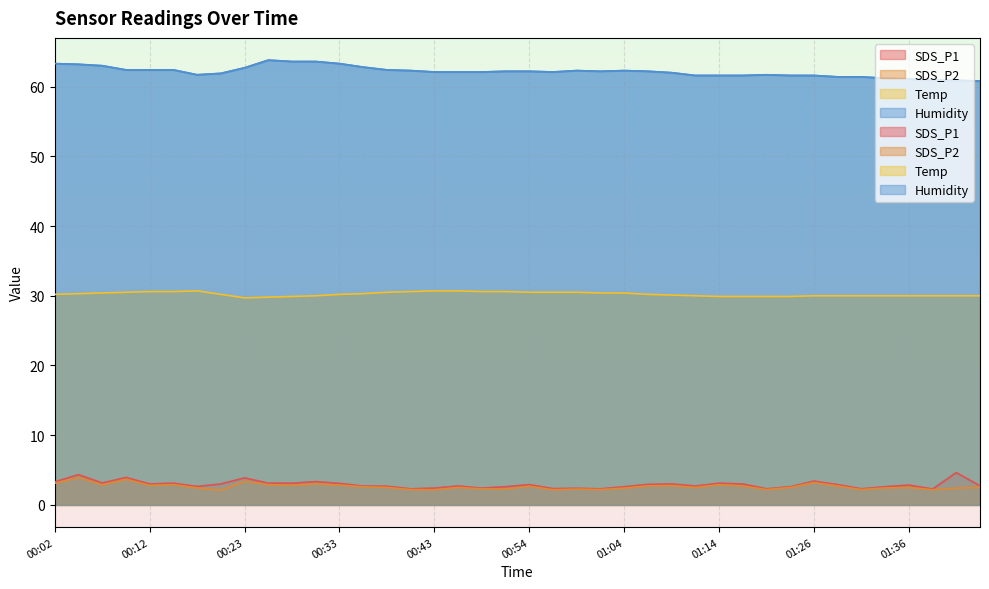

Reading right to left, transcribe all the data shown in this chart.

SDS_P1: 2.7	4.6	2.3	2.8	2.6	2.3	2.9	3.4	2.6	2.3	3.0	3.1	2.7	3.0	2.9	2.6	2.3	2.4	2.3	2.9	2.6	2.4	2.7	2.4	2.3	2.7	2.7	3.1	3.3	3.1	3.1	3.9	3.0	2.6	3.1	3.0	3.9	3.1	4.3	3.3
SDS_P2: 2.5	2.4	2.2	2.5	2.4	2.2	2.7	3.2	2.5	2.2	2.7	2.9	2.5	2.8	2.7	2.4	2.2	2.3	2.2	2.7	2.3	2.3	2.5	2.2	2.2	2.5	2.6	2.8	3.0	2.8	2.9	3.4	2.1	2.4	2.9	2.8	3.7	2.9	3.9	3.1
Temp: 30.0	30.0	30.0	30.0	30.0	30.0	30.0	30.0	29.9	29.9	29.9	29.9	30.0	30.1	30.2	30.4	30.4	30.5	30.5	30.5	30.6	30.6	30.7	30.7	30.6	30.5	30.3	30.2	30.0	29.9	29.8	29.7	30.2	30.7	30.6	30.6	30.5	30.4	30.3	30.2
Humidity: 60.8	60.9	60.9	61.1	61.2	61.4	61.4	61.6	61.6	61.7	61.6	61.6	61.6	62.0	62.2	62.3	62.2	62.3	62.1	62.2	62.2	62.1	62.1	62.1	62.3	62.4	62.8	63.3	63.6	63.6	63.8	62.7	61.9	61.7	62.4	62.4	62.4	63.0	63.2	63.3